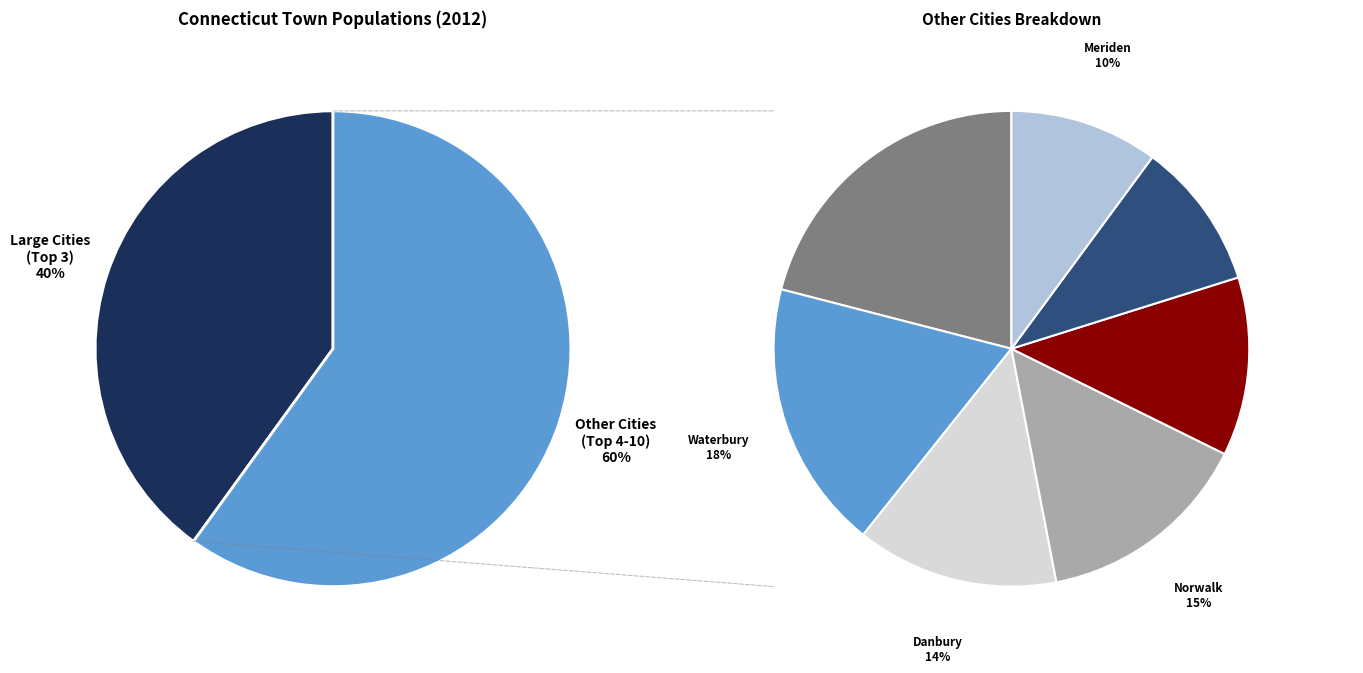

To the nearest percent, what percentage of the pie is Meriden?

6%